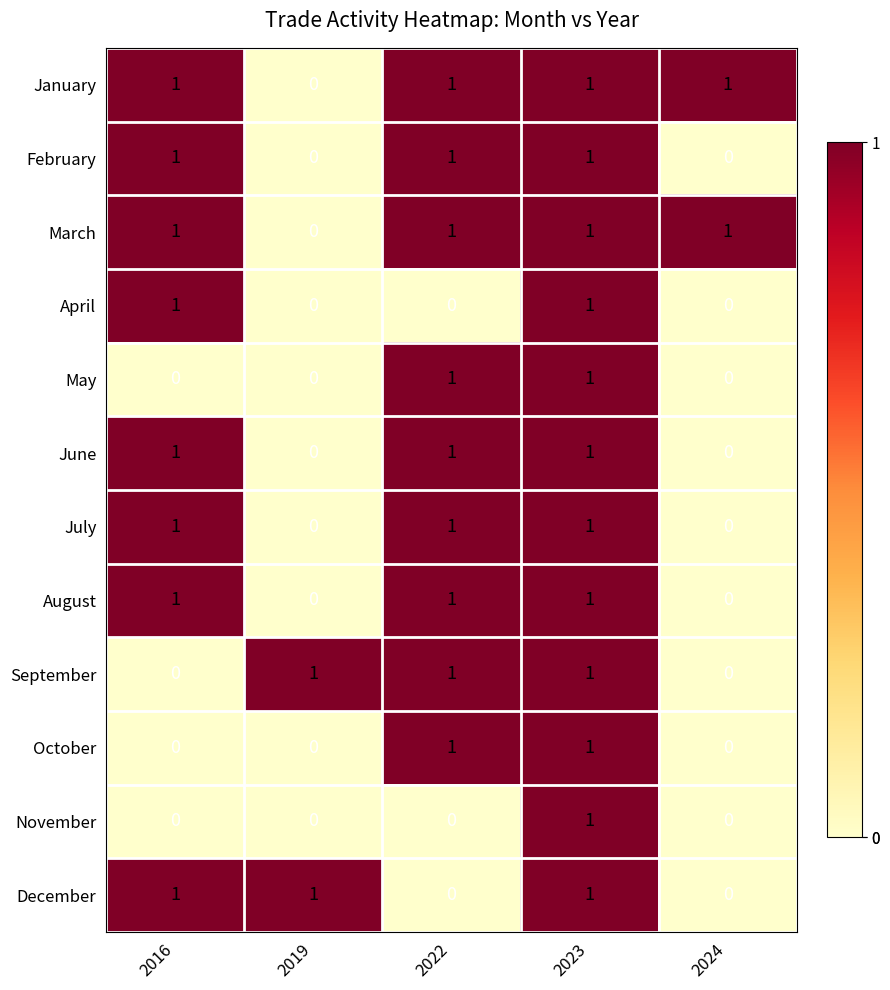

How many July values are between 0 and 1?

5